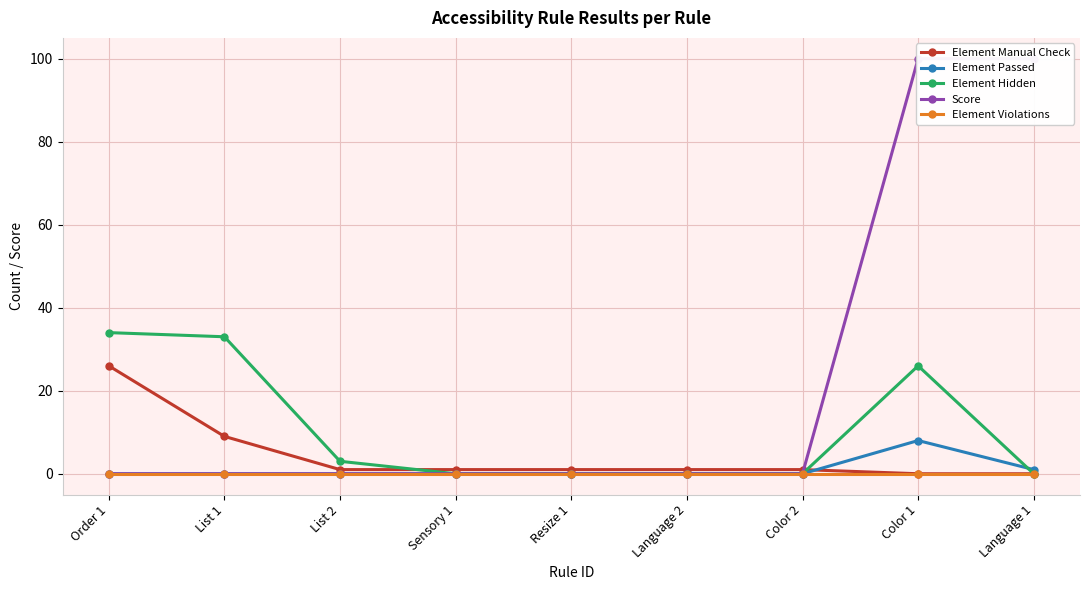

How many times do Element Manual Check and Element Passed cross each other?

1